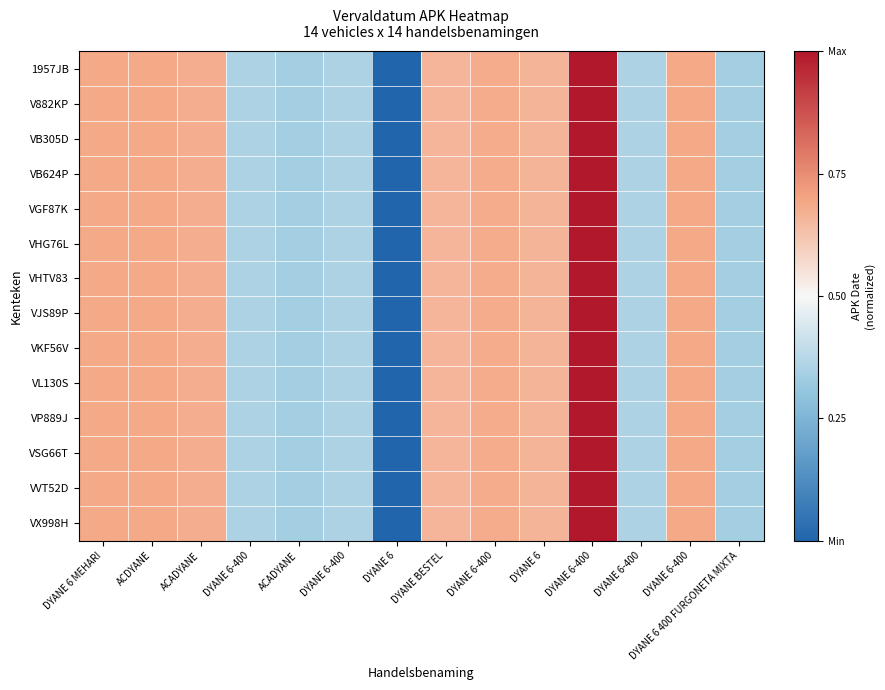

At how many categories does at least one series exceed 0?

13